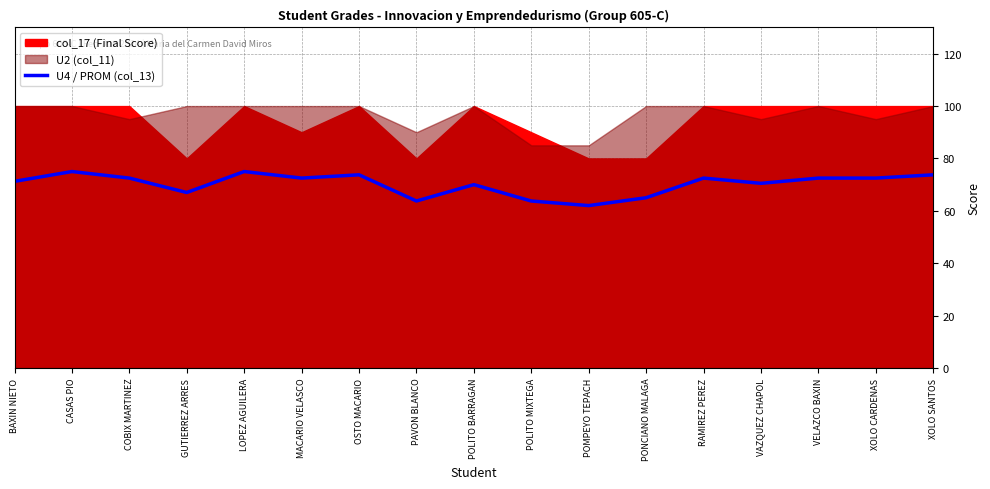

Reading right to left, list all the values displayed in this chart.

73.8	72.5	72.5	70.5	72.5	65.0	62.0	63.8	70.0	63.8	73.8	72.5	75.0	67.0	72.5	75.0	71.2